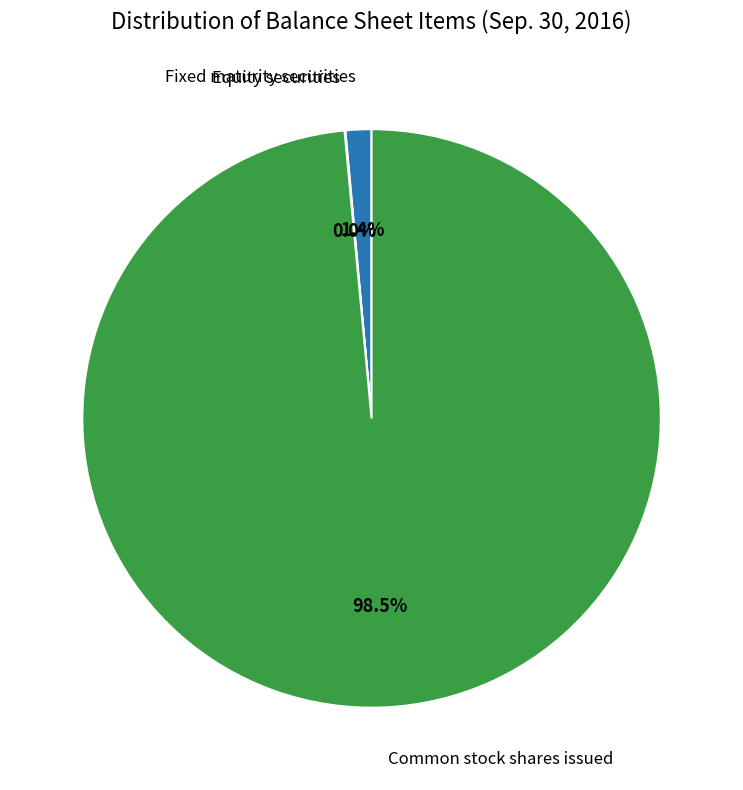

Which slice is the largest?

Common stock shares issued